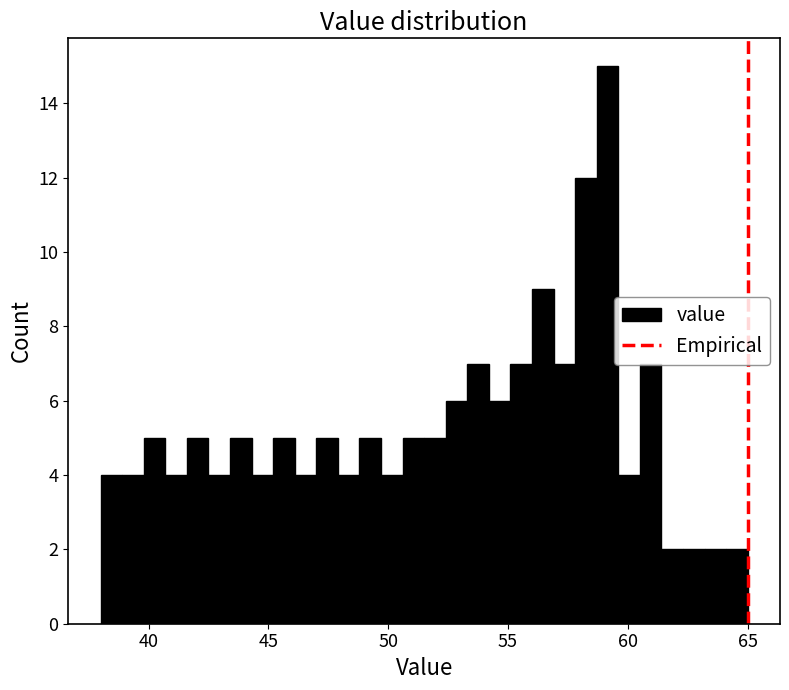

Around what value on the x-axis is the tallest bar? Give the approximate position of its centre, as read against the axis.

59.0